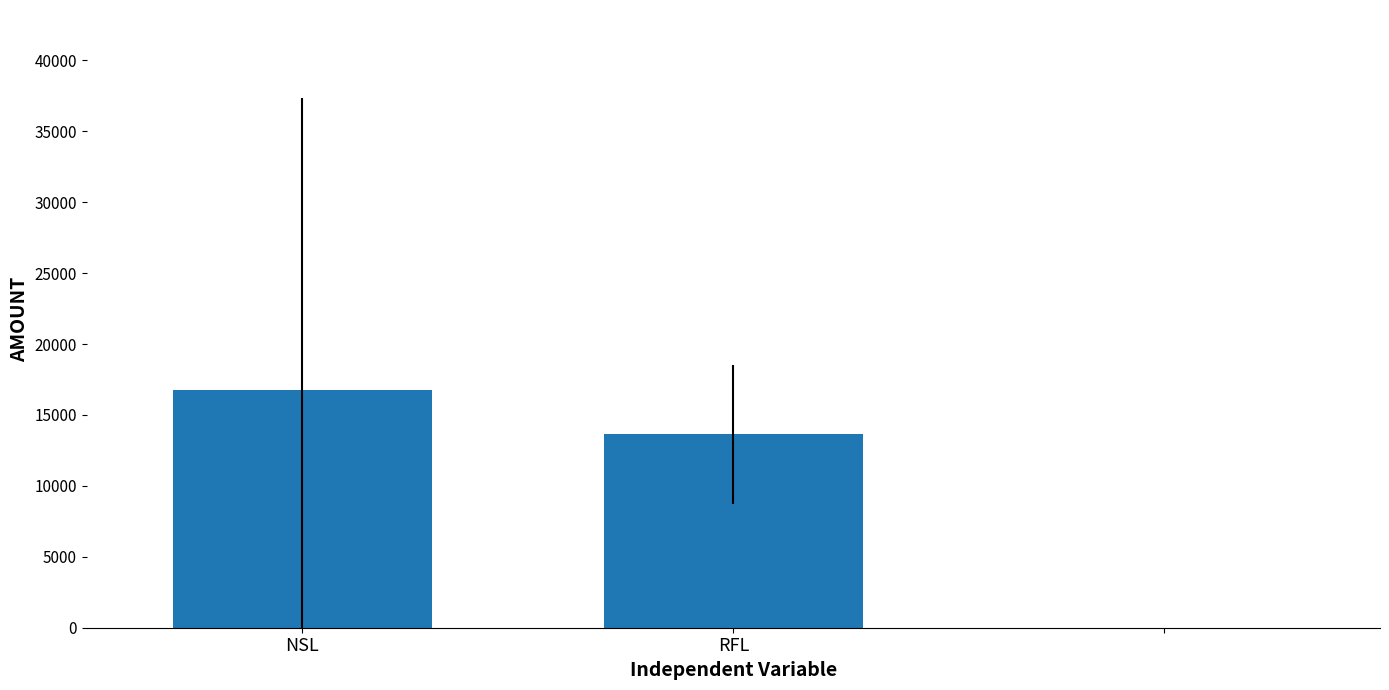

Where is the data nearest to the value 15214?

RFL